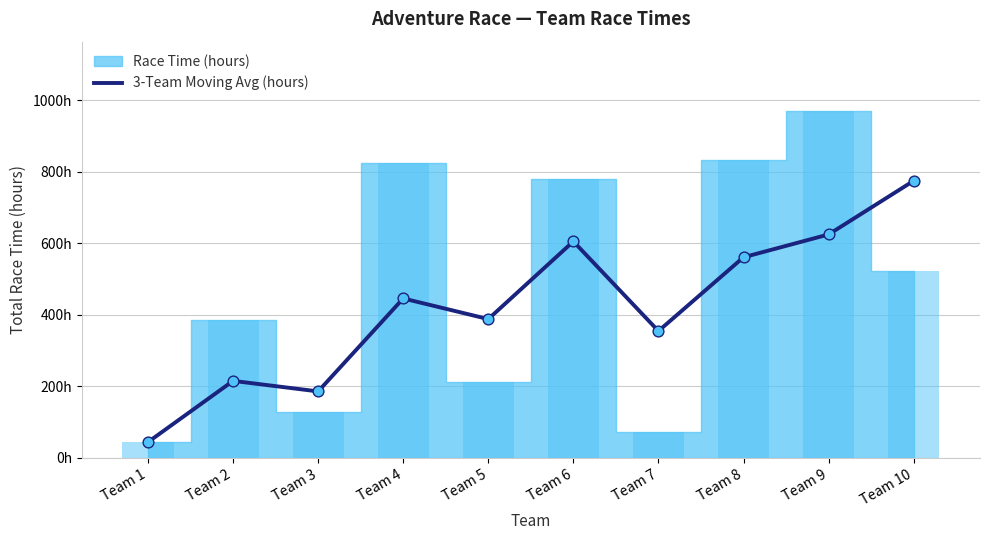

Approximately how many times larger is the value at Team 4 compared to Team 3?

2.4